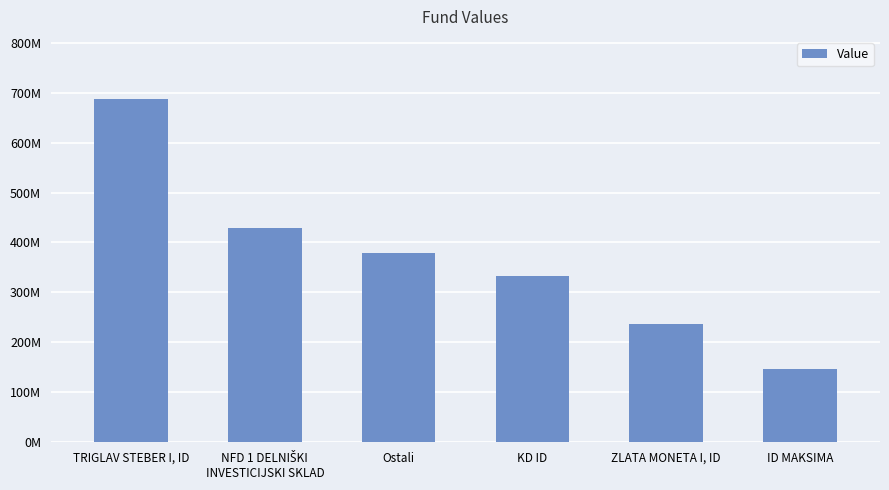

Reading left to right, list all the values displayed in this chart.

TRIGLAV STEBER I, ID=687738869.4	NFD 1 DELNIŠKI
INVESTICIJSKI SKLAD=428981127.1	Ostali=377993402.0	KD ID=332626723.7	ZLATA MONETA I, ID=237190657.8	ID MAKSIMA=146971073.1